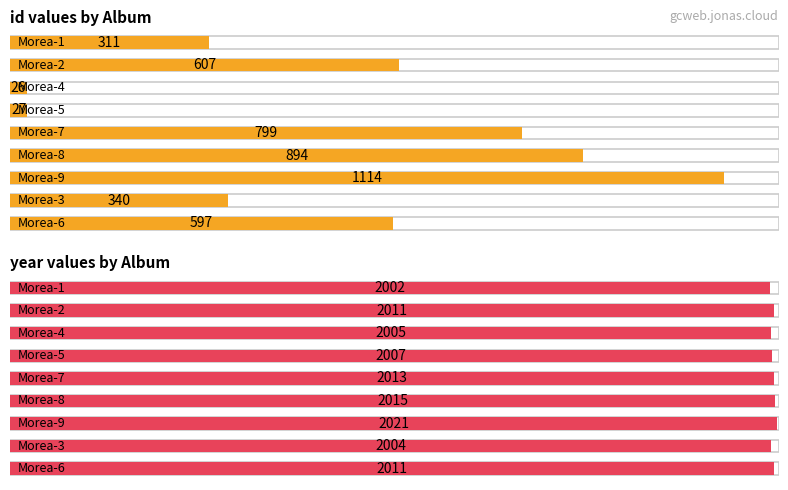

Rank the series at Morea-5 from lowest to highest value.

id, year